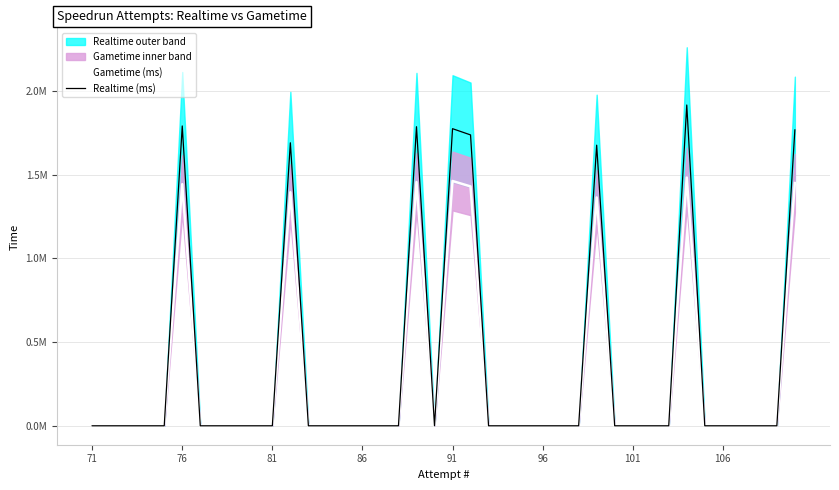

How many values in Realtime (ms) are above zero?

8